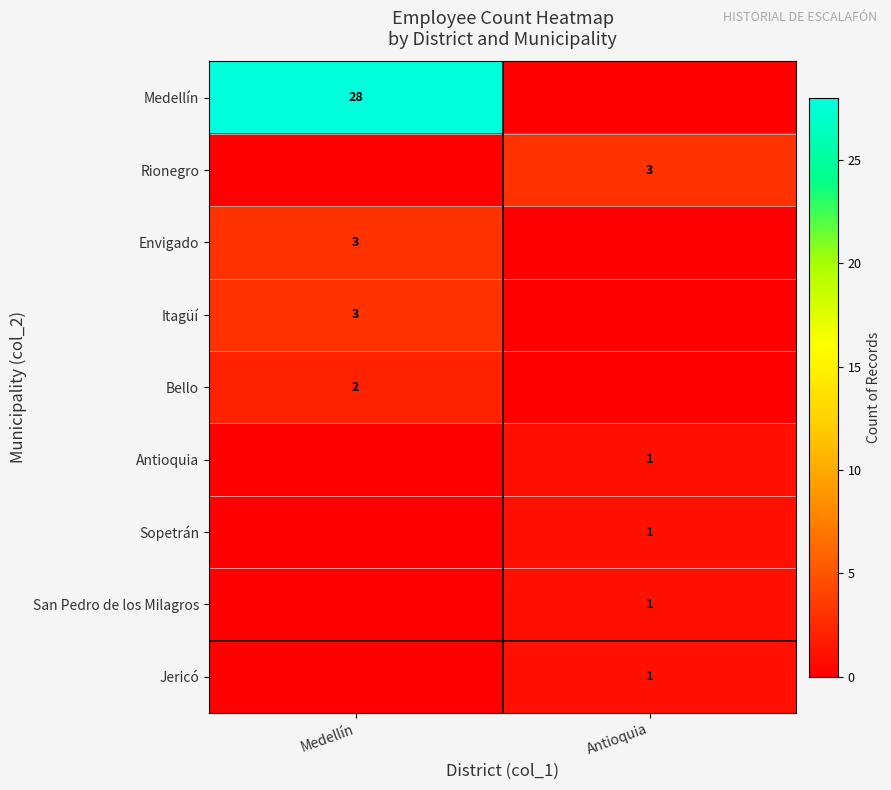

Which category has the highest value across all series?

Medellín